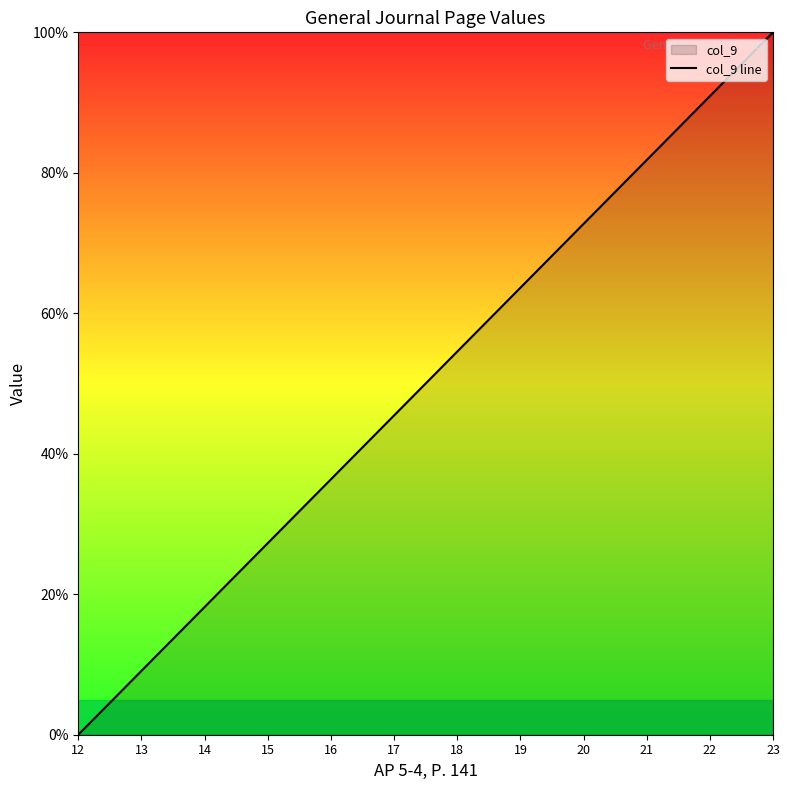

Count the number of data series in this chart.

1